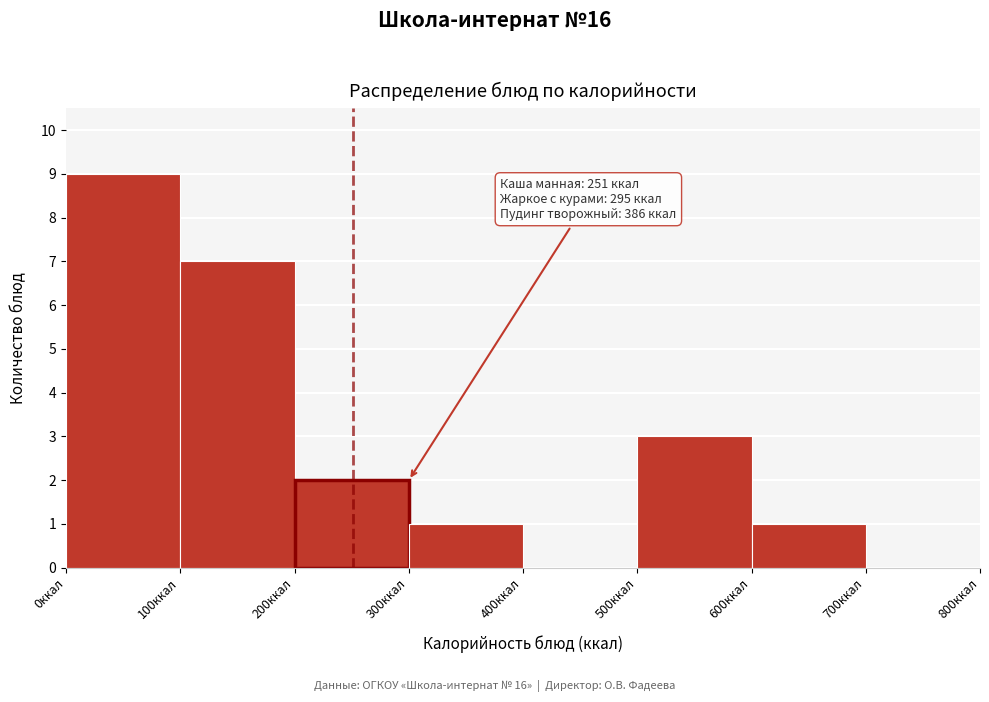

Which range on the x-axis has the tallest bar?

0 to 100